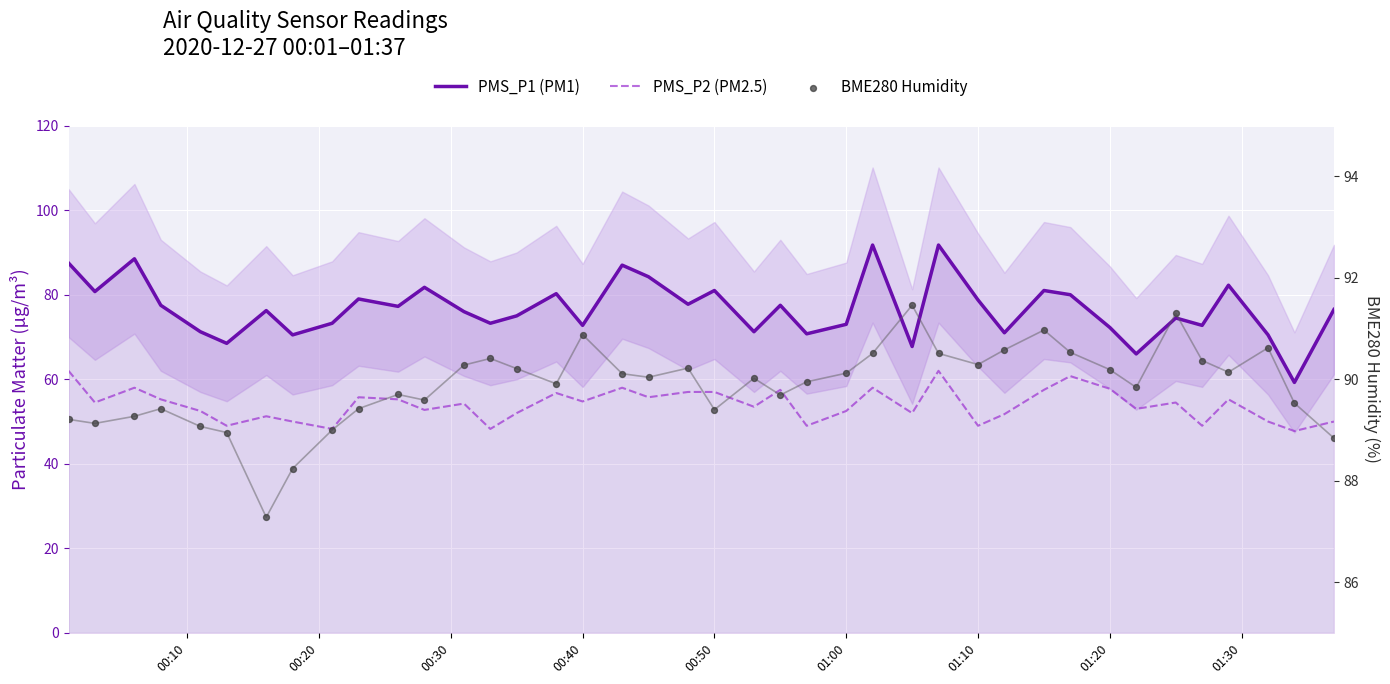

Which series contains the highest Y value?

PMS_P1 (PM1)